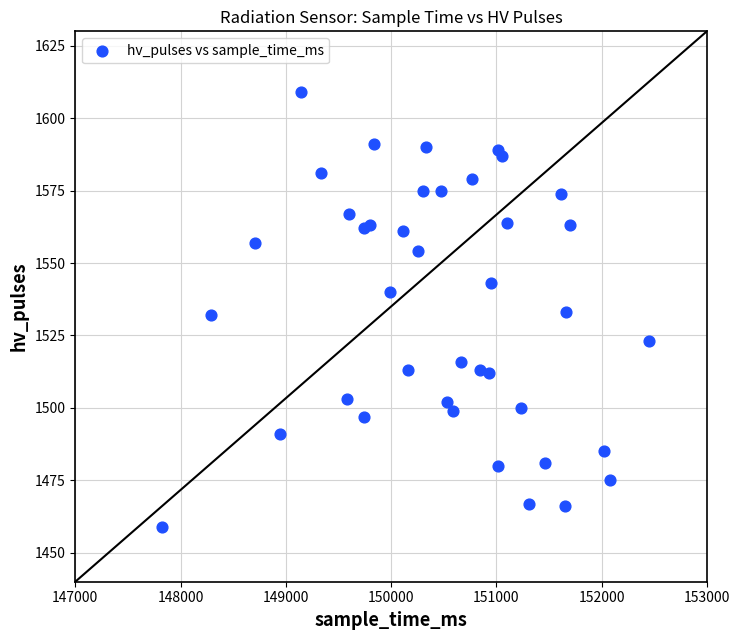

What is the range of Y values (max minus min)?

150